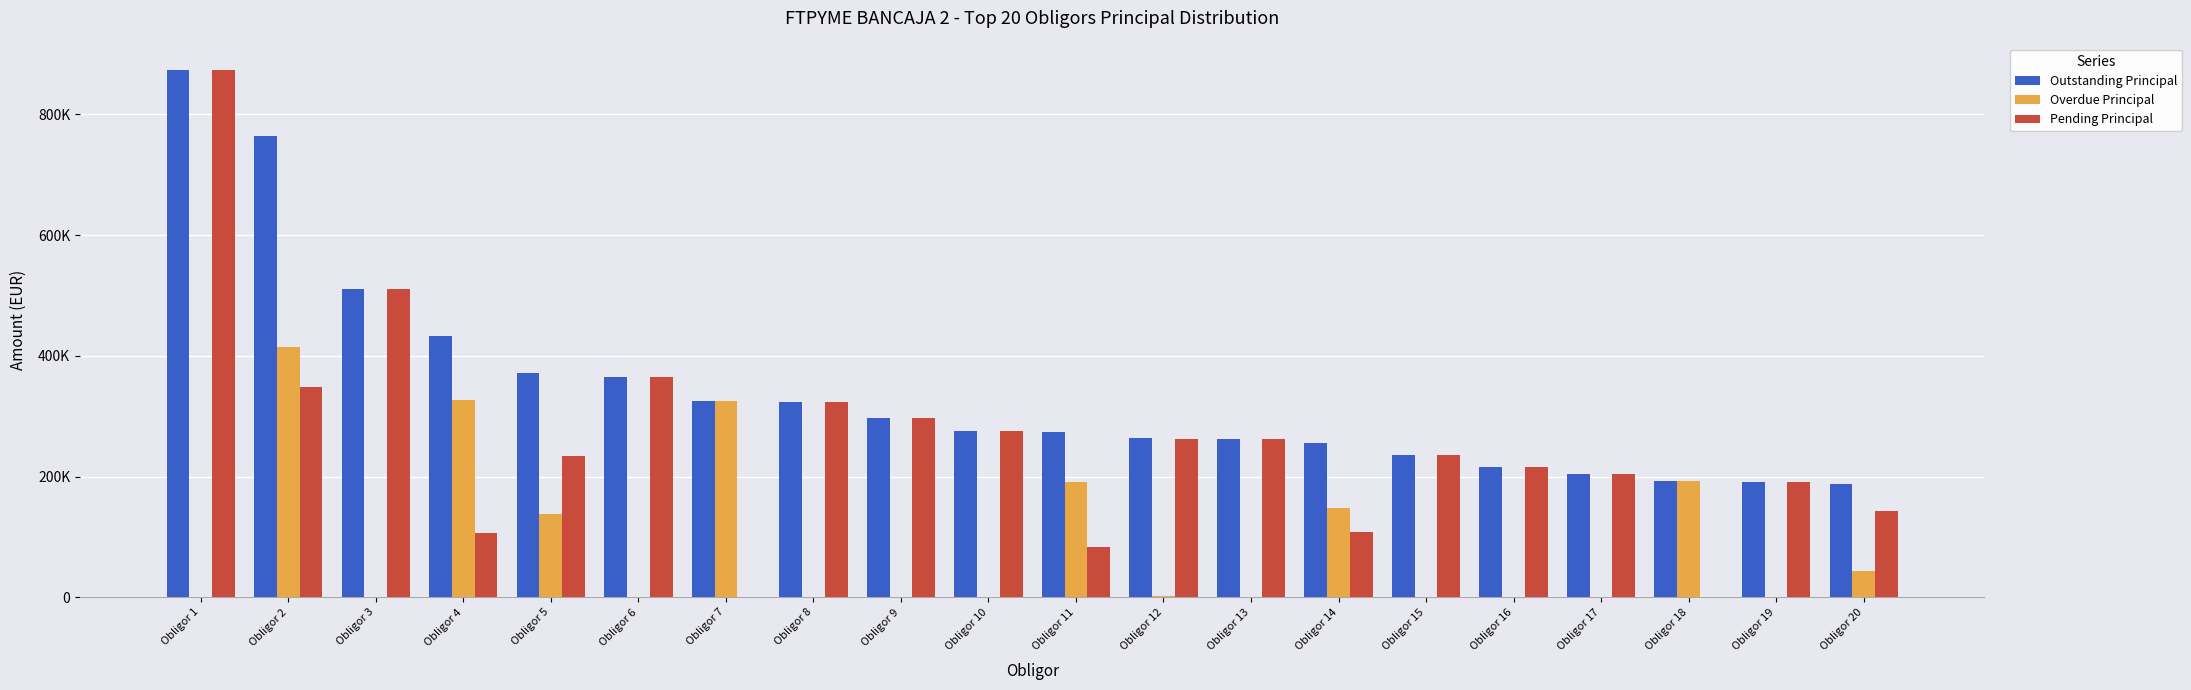

At which category does the chart reach its minimum across all series?

Obligor 1